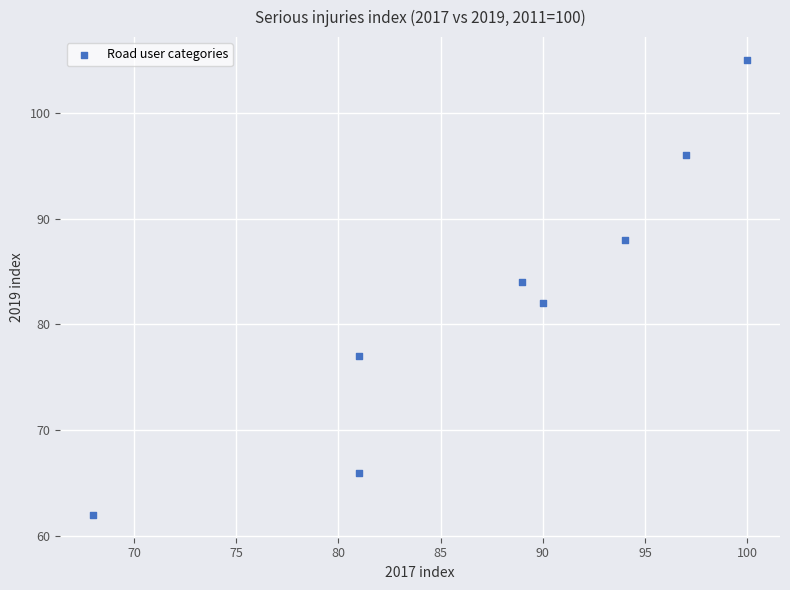

What is the average X value?

88